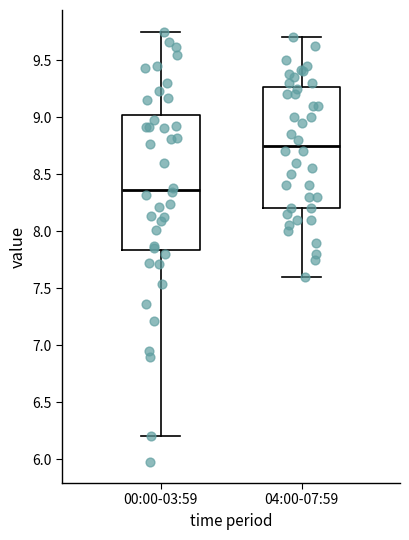

Where does the upper whisker of the box for 00:00-03:59 end on the y-axis? The values are not printed on the chart, so give them approximately, as read against the axis.

9.75